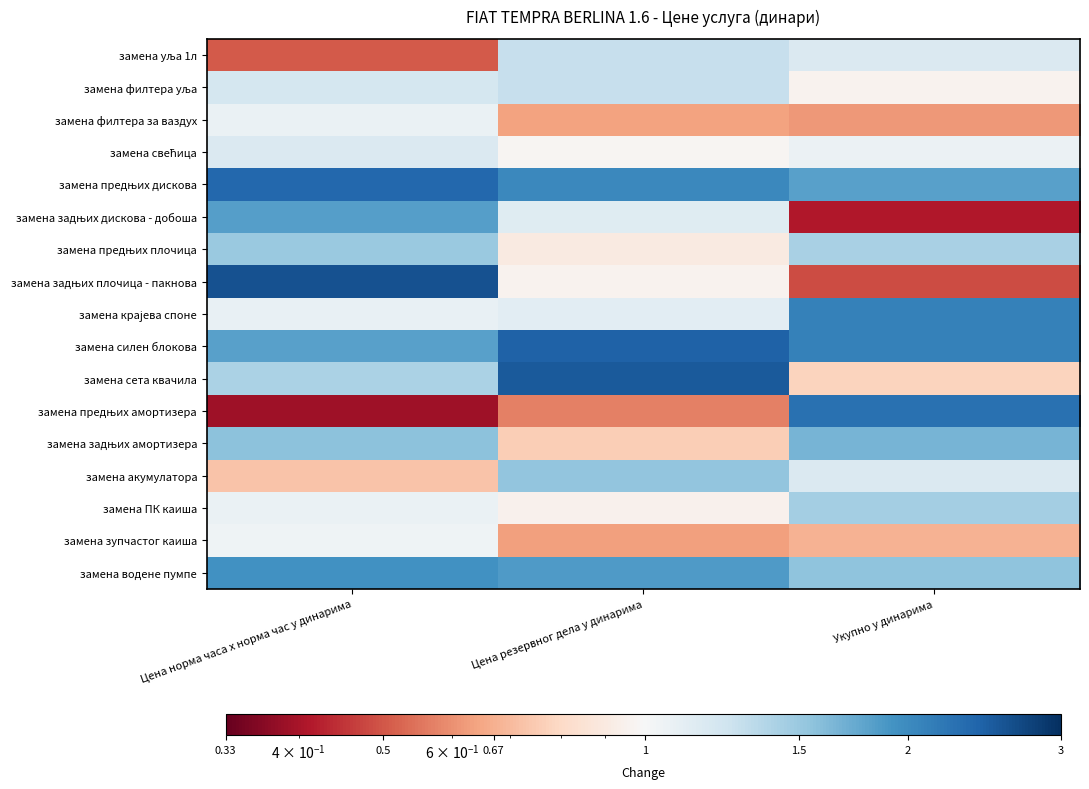

At Цена норма часа х норма час у динарима, list the series in order from largest to smallest.

замена задњих плочица - пакнова, замена предњих дискова, замена водене пумпе, замена задњих дискова - добоша, замена силен блокова, замена задњих амортизера, замена предњих плочица, замена сета квачила, замена филтера уља, замена свећица, замена крајева споне, замена ПК каиша, замена филтера за ваздух, замена зупчастог каиша, замена акумулатора, замена уља 1л, замена предњих амортизера